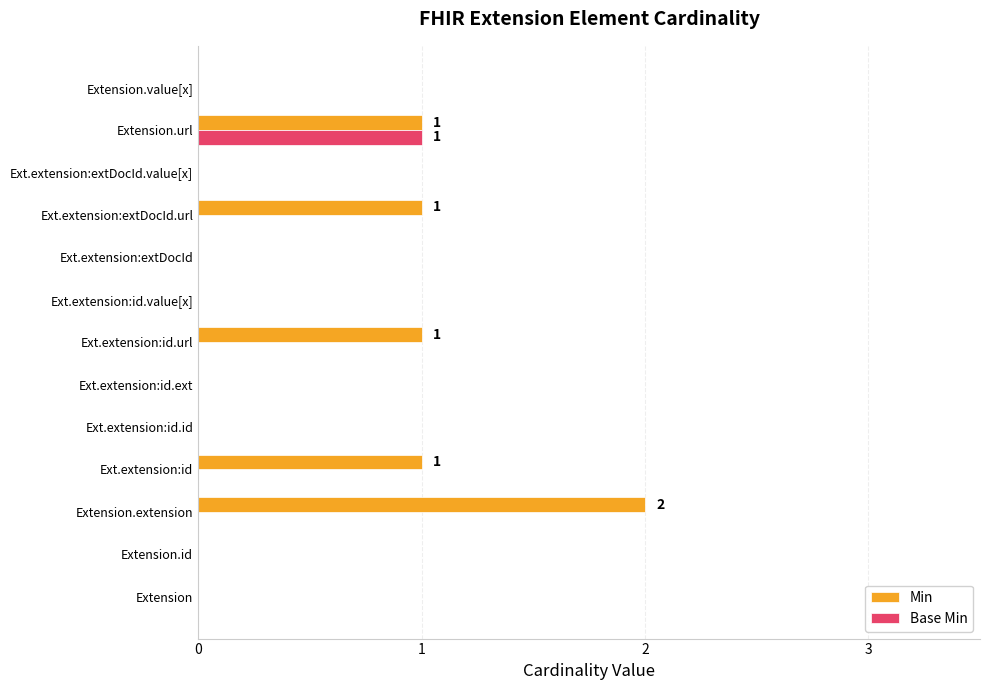

Which series has the largest total across all categories?

Min